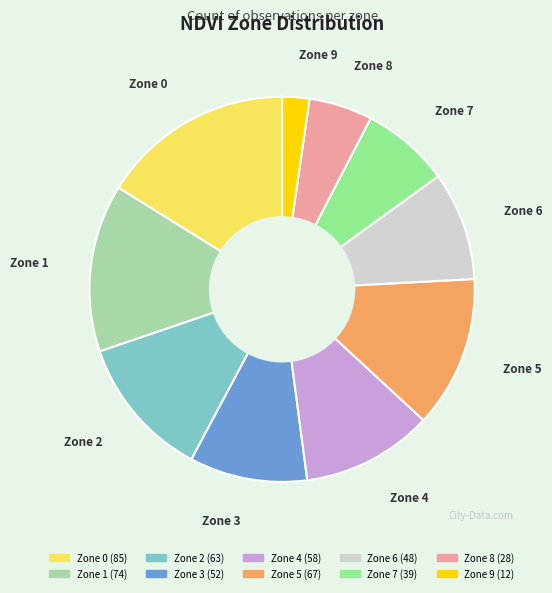

Is the sum of Zone 3 and Zone 4 greater than half?

No